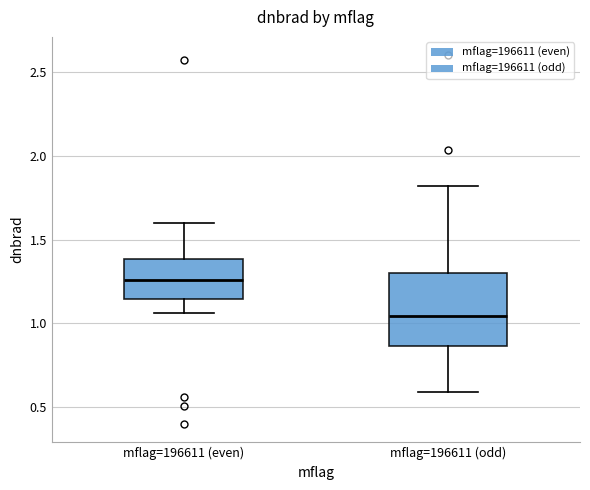

Reading left to right, transcribe this box plot: for each box, give where its median line is, the range the box spans, and where its two whiskers end, as read against the y-axis. The values are not printed on the chart, so give them approximately, as read against the axis.

mflag=196611 (even): median 1.25, box 1.15 to 1.40, whiskers 1.05 to 1.60
mflag=196611 (odd): median 1.05, box 0.85 to 1.30, whiskers 0.60 to 1.80